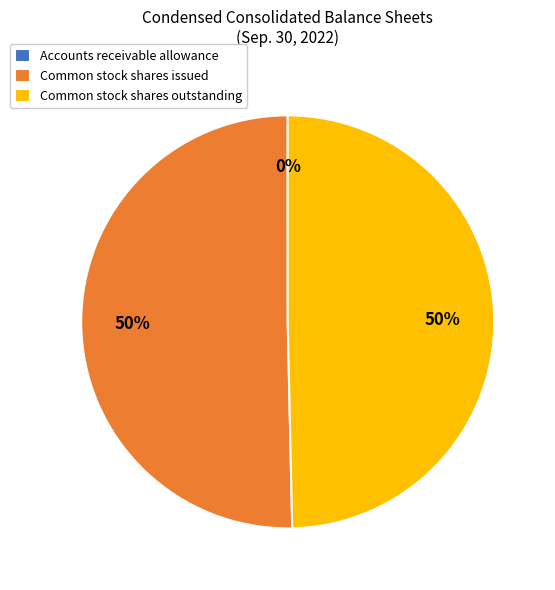

To the nearest percent, what percentage of the pie is Common stock shares issued?

50%